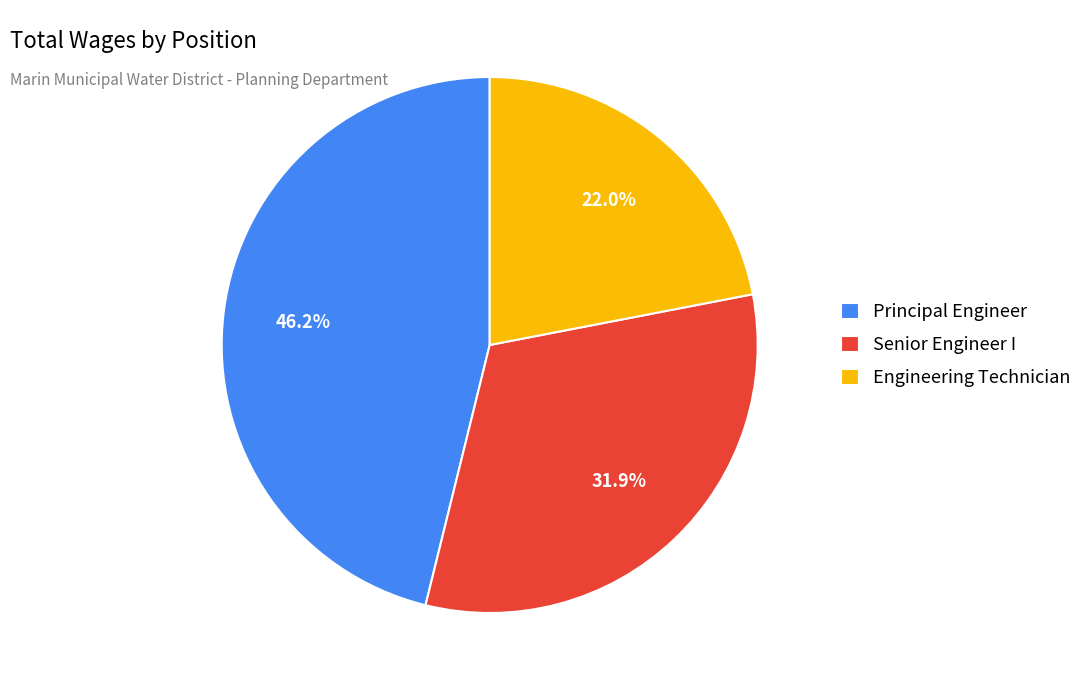

Is Senior Engineer I the majority of the pie?

No